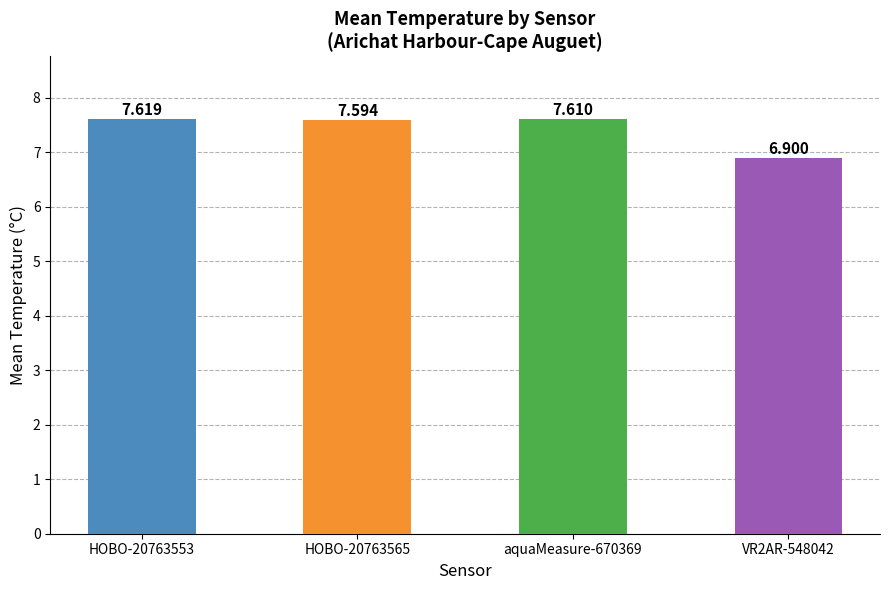

At which label is the value closest to 7?

VR2AR-548042